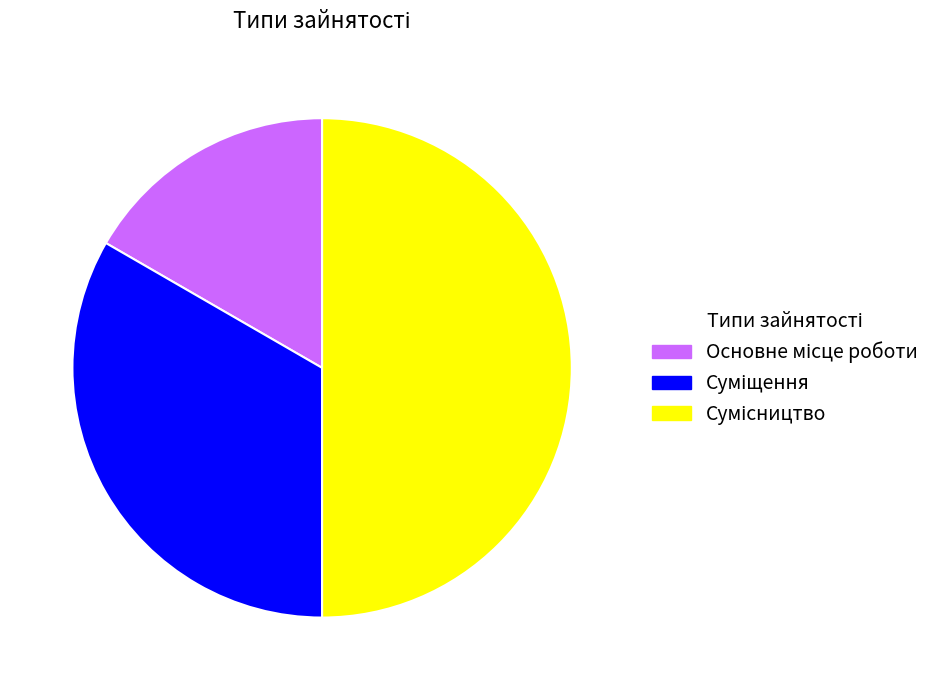

Approximately how many times larger is the value at Основне місце роботи compared to Суміщення?

0.5